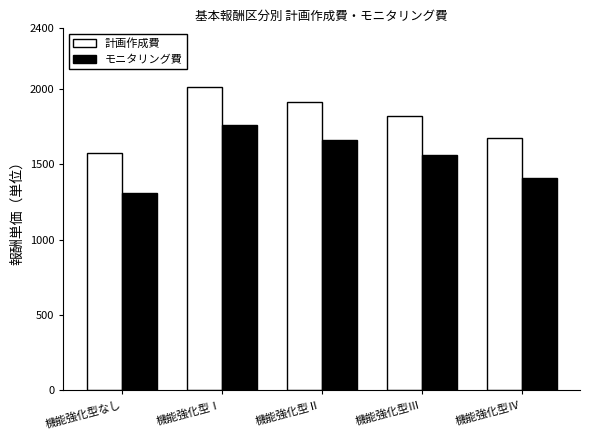

What is the label of the 3rd bar from the left?

機能強化型Ⅱ